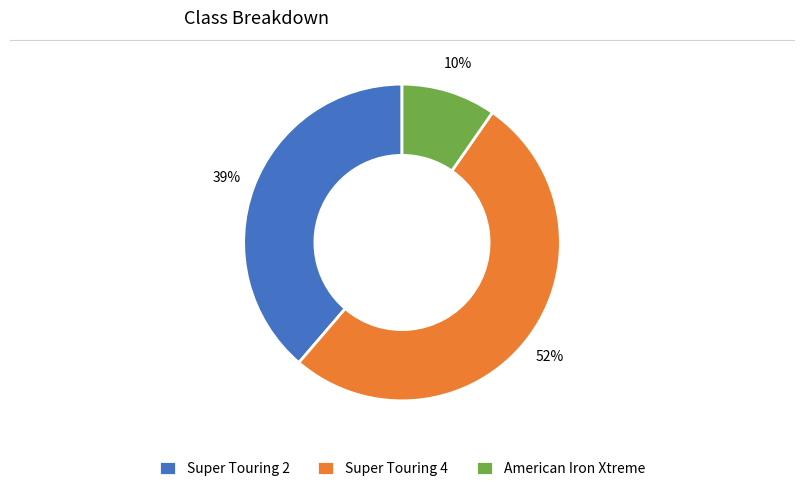

To the nearest percent, what percentage of the pie is American Iron Xtreme?

10%